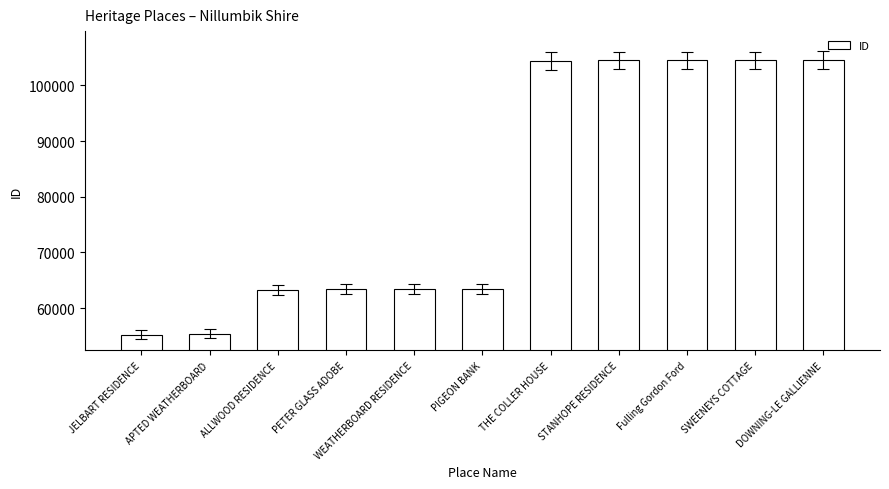

What is the maximum value shown in the chart?

104530